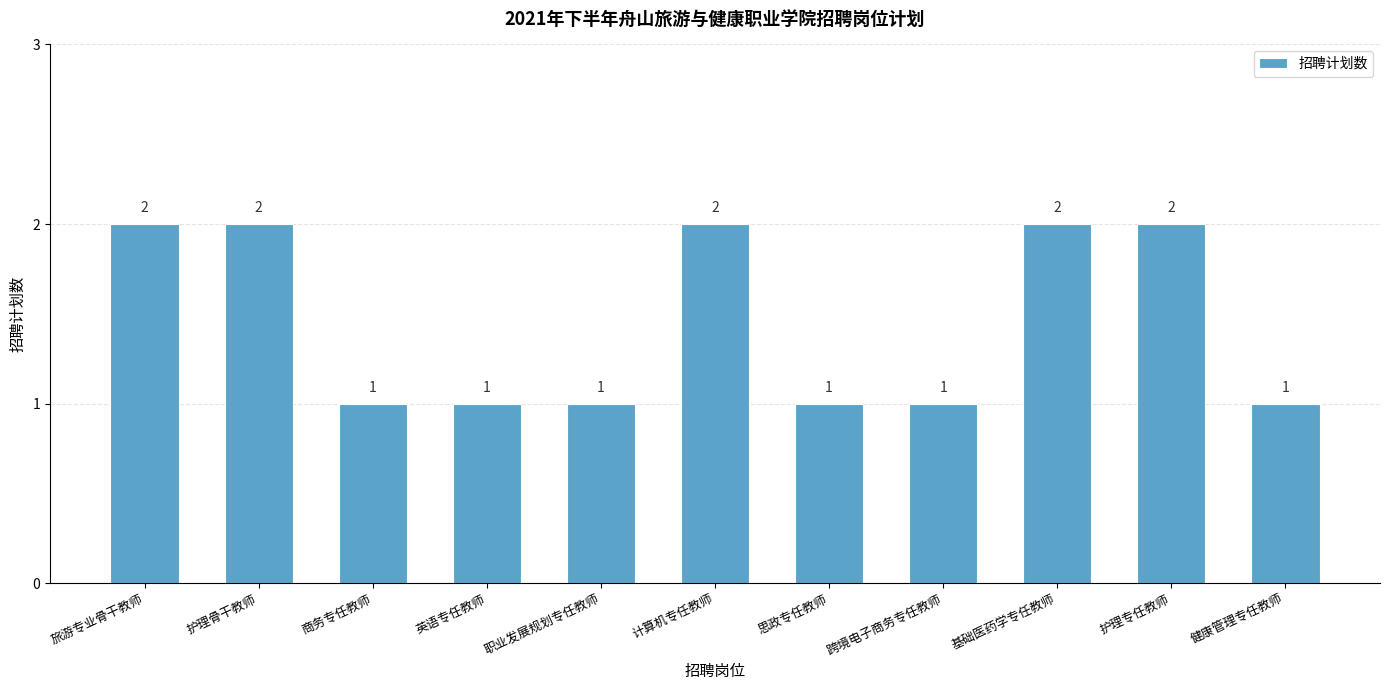

Reading left to right, transcribe all the data shown in this chart.

2	2	1	1	1	2	1	1	2	2	1